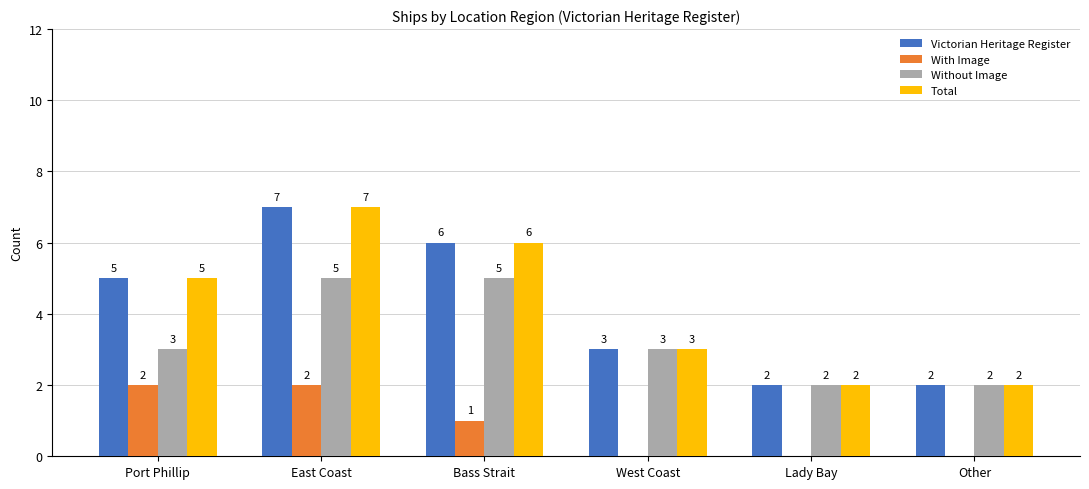

At which category does the chart reach its peak across all series?

East Coast